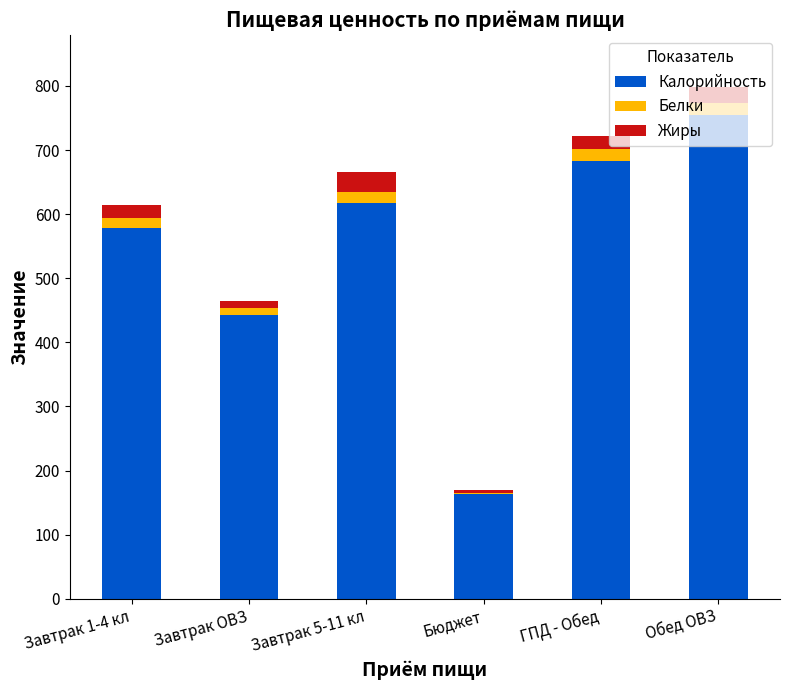

Are the bars horizontal?

No